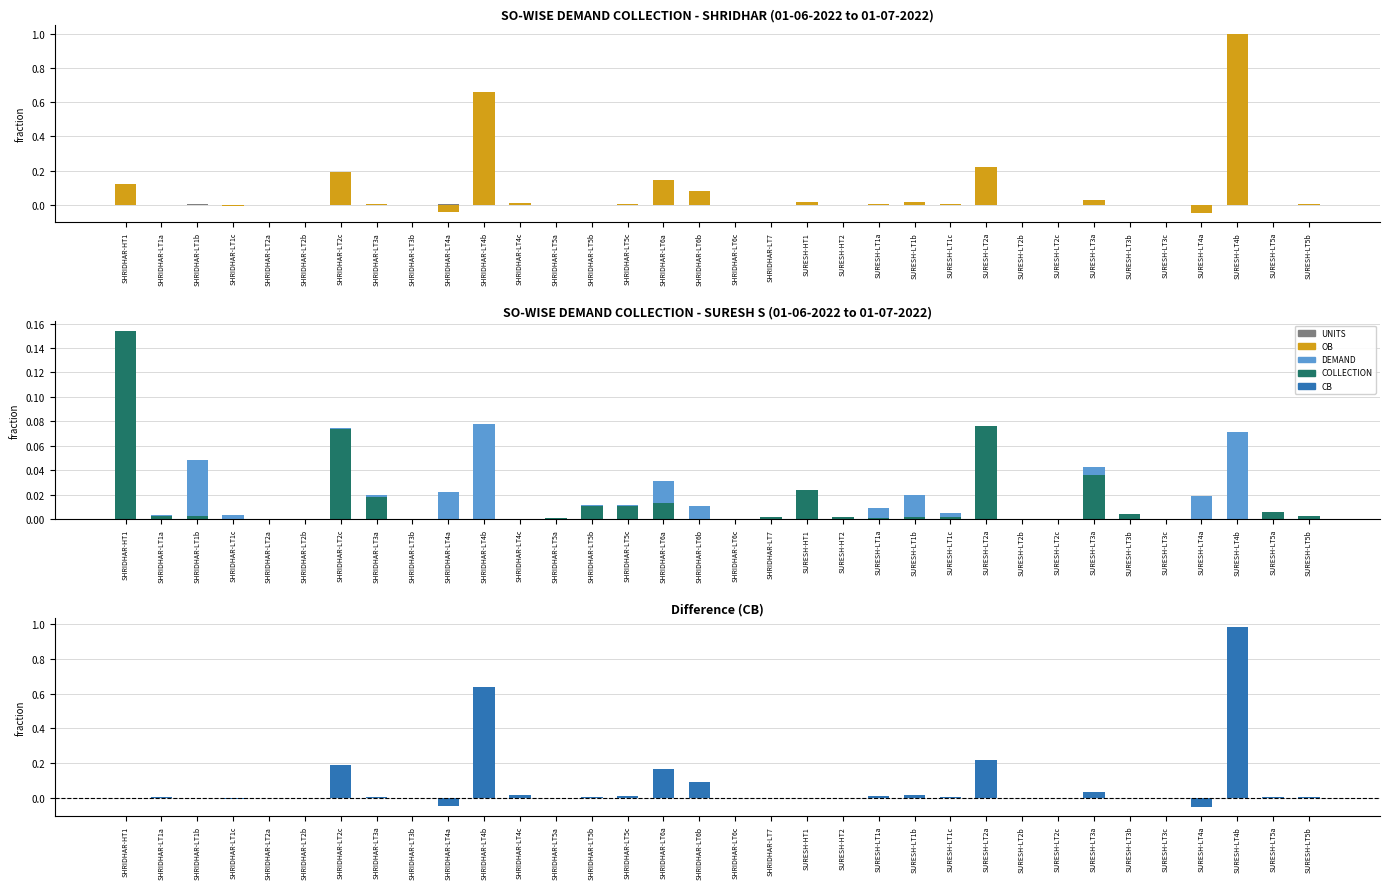

Is the value of OB at SURESH-LT1a greater than the value of DEMAND at SHRIDHAR-HT1?

No